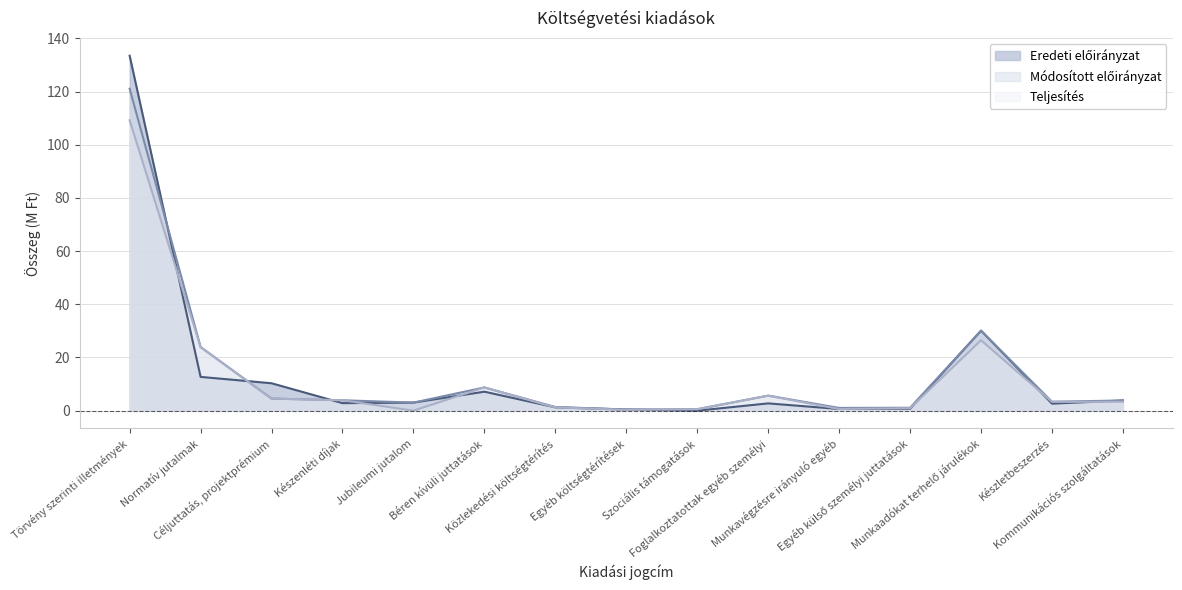

Which category has the highest value in the Eredeti előirányzat series?

Törvény szerinti illetmények